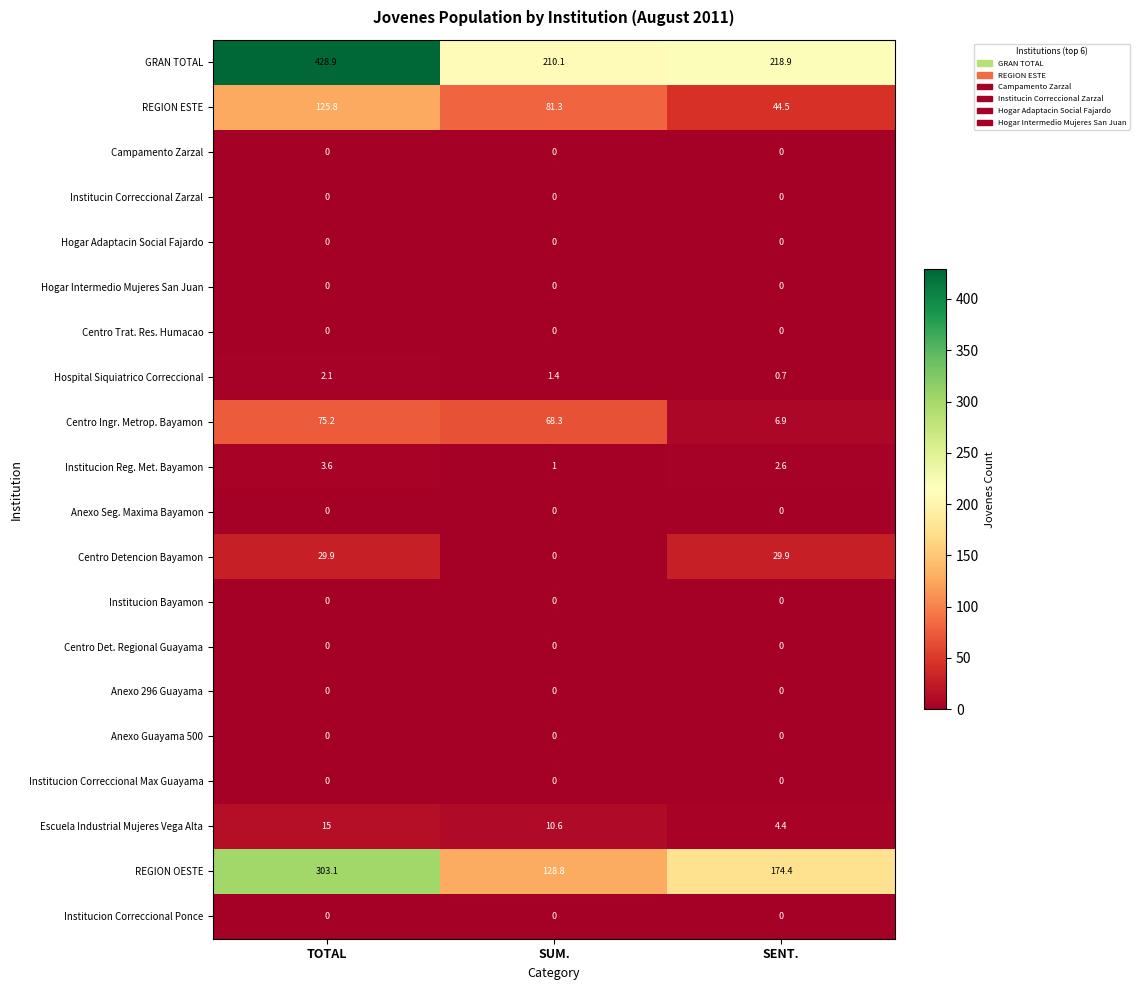

What is the sum of all REGION ESTE values?

251.6